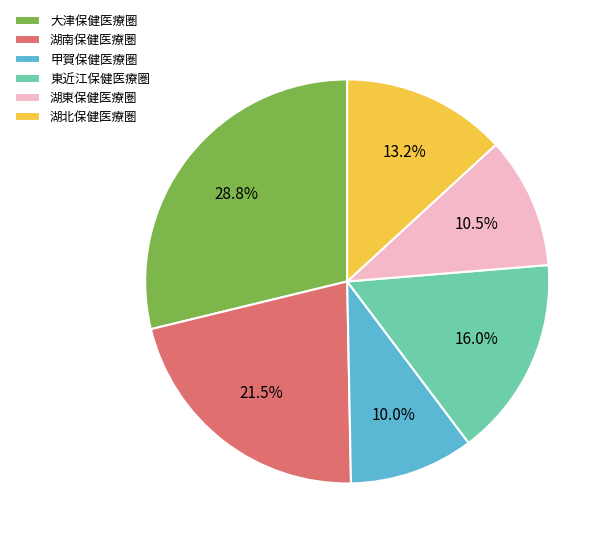

What percentage is the 湖北保健医療圏 slice, to the nearest percent?

13%